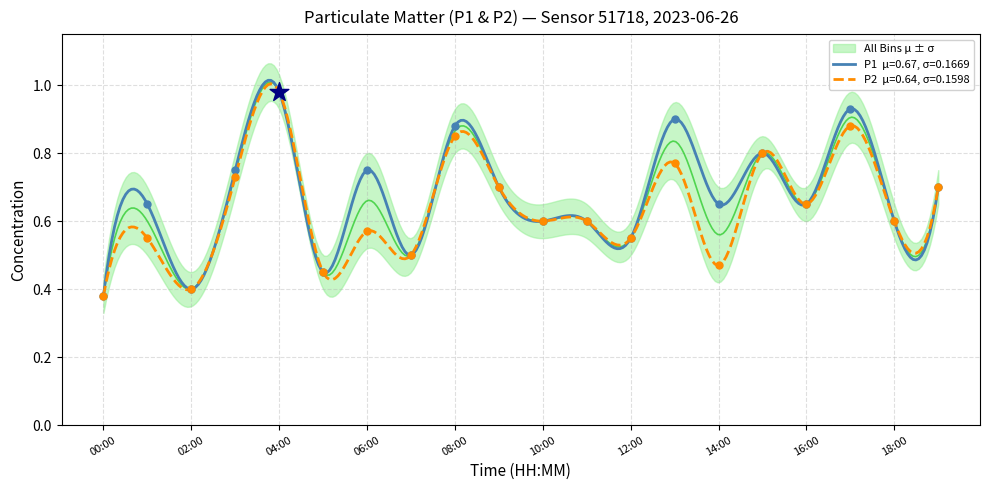

Which series reaches the maximum Y coordinate?

P1